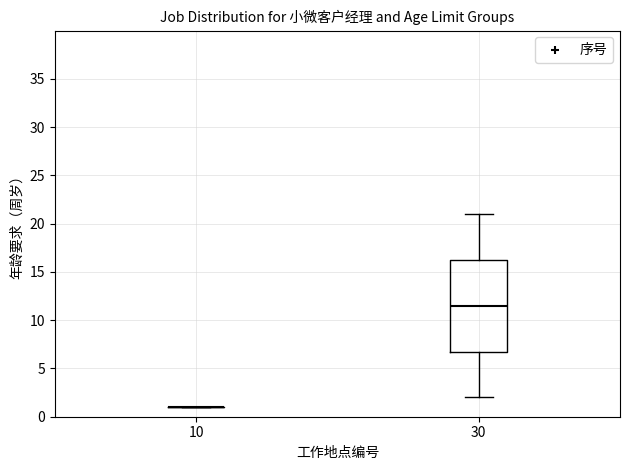

Reading left to right, transcribe this box plot: for each box, give where its median line is, the range the box spans, and where its two whiskers end, as read against the y-axis. The values are not printed on the chart, so give them approximately, as read against the axis.

10: box collapsed to a line at 1.0, whiskers 1.0 to 1.0
30: median 11.5, box 7.0 to 16.5, whiskers 2.0 to 21.0